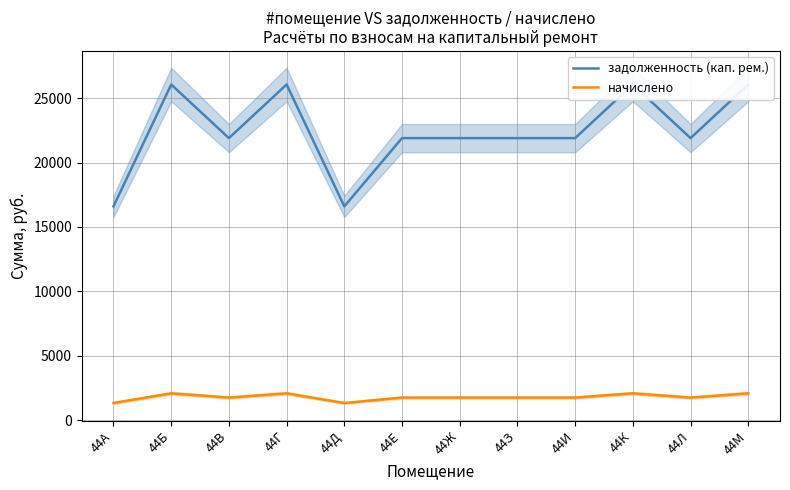

What is the sum of all начислено values?

21377.6